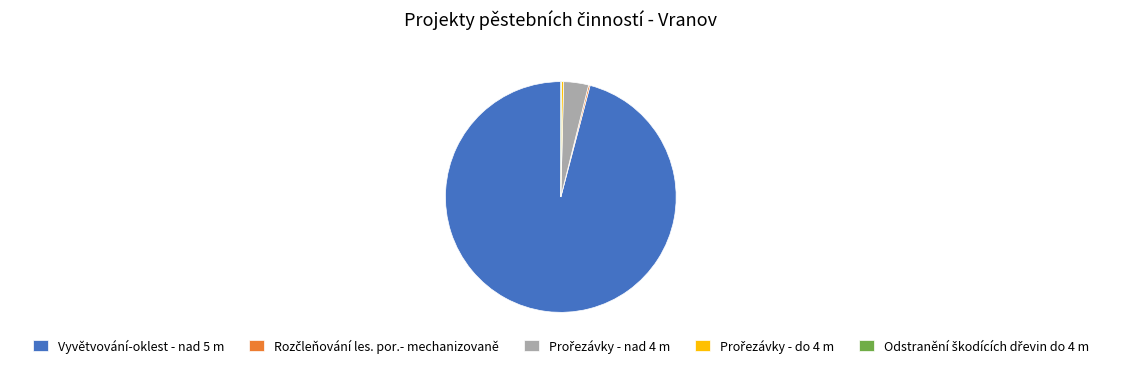

What is the largest slice in the pie chart?

Vyvětvování-oklest - nad 5 m